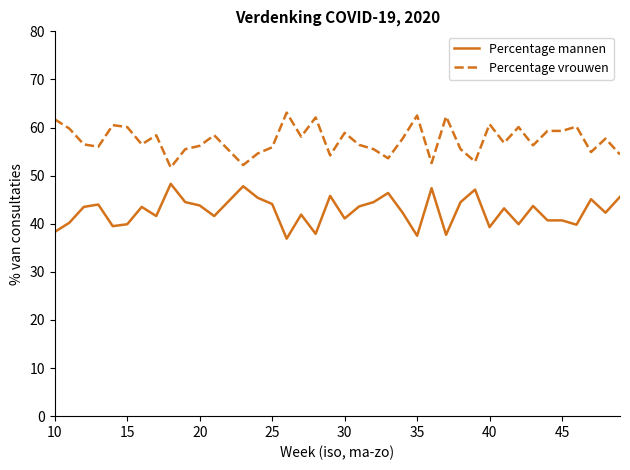

List the series in order of their peak value, lowest first.

Percentage mannen, Percentage vrouwen